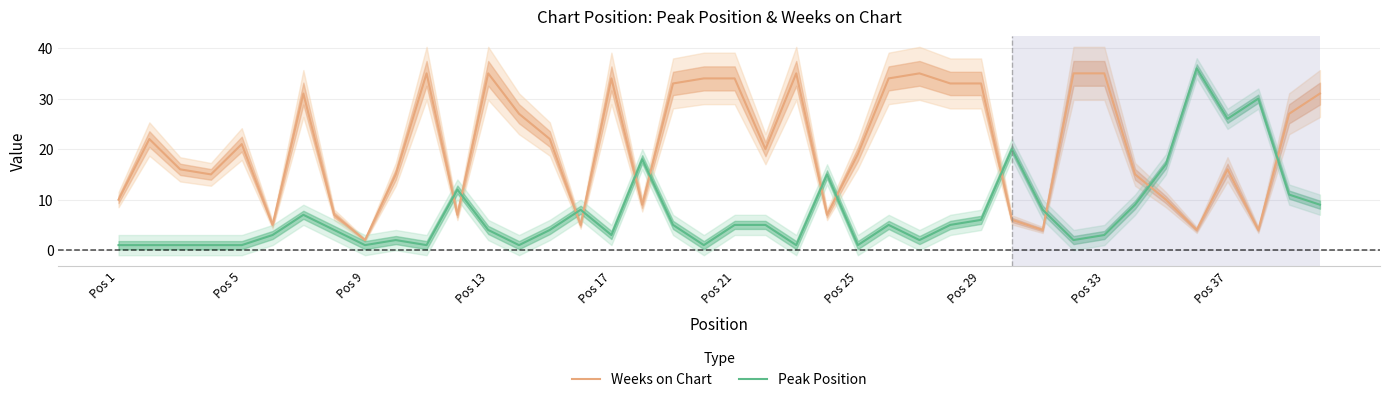

What is the minimum value for Weeks on Chart?

2